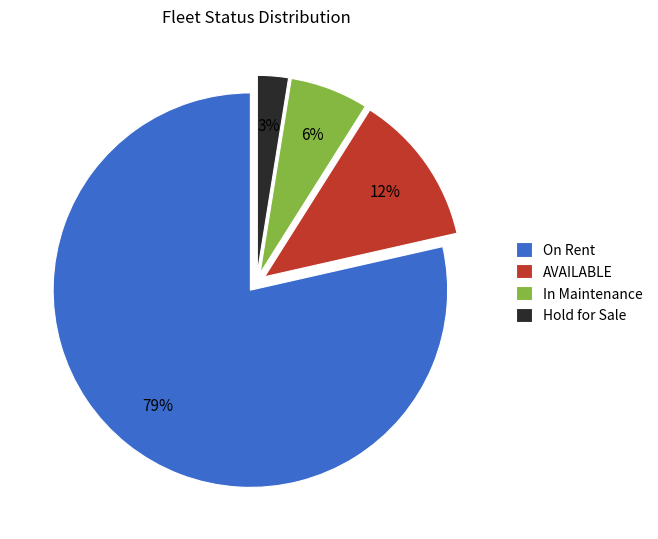

To the nearest percent, what is the average slice percentage?

25%